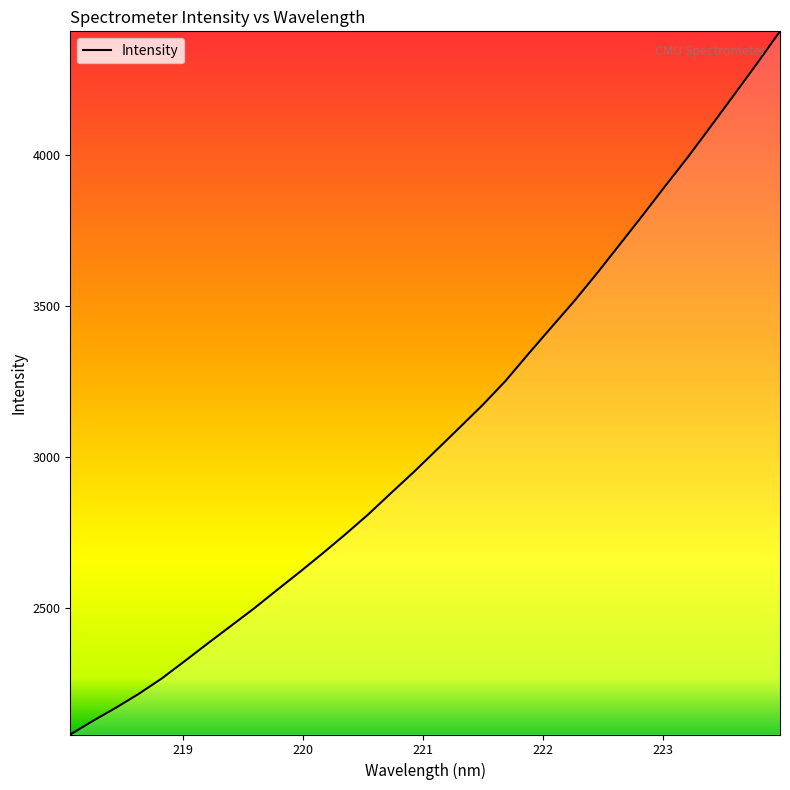

What is the difference between the maximum and minimum values?

2327.2